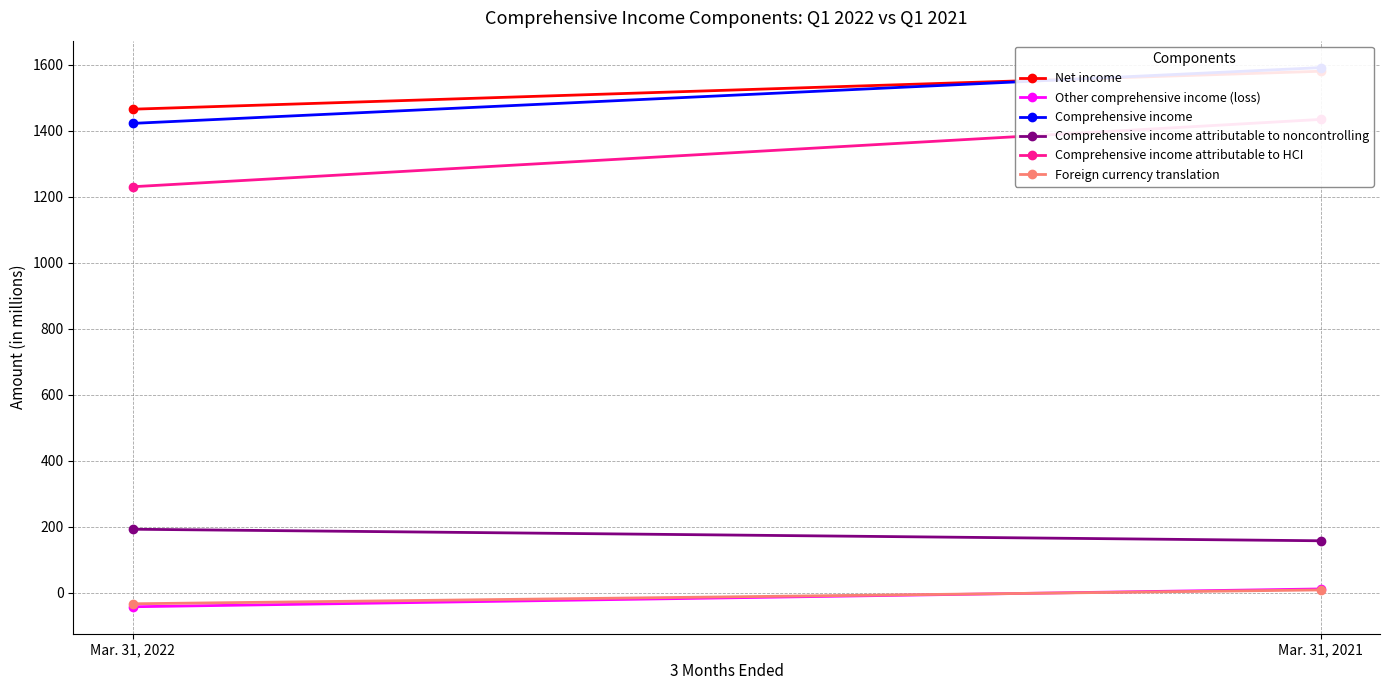

Is this an area chart (filled region under the line)?

No